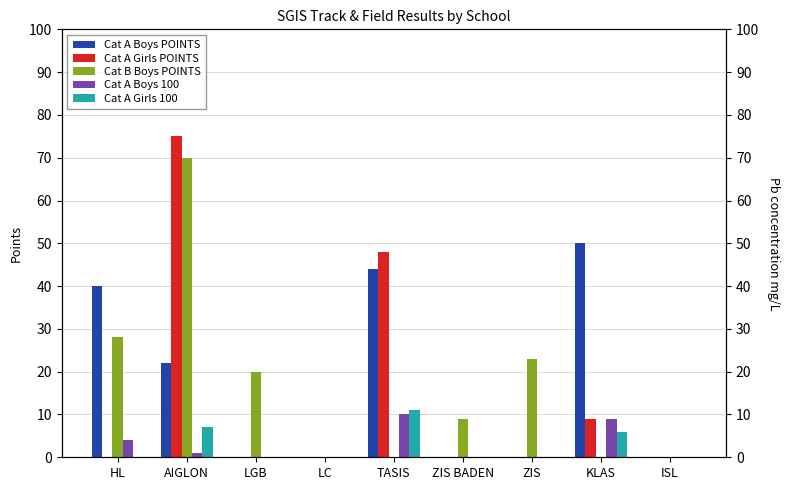

What is the sum of the Cat B Boys POINTS values at HL and ZIS?

51